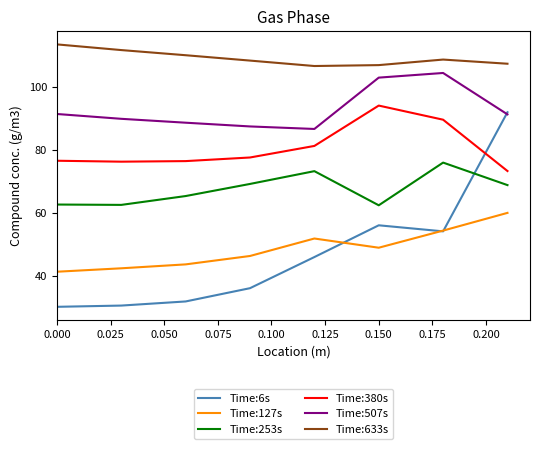

How many series are shown in this chart?

6